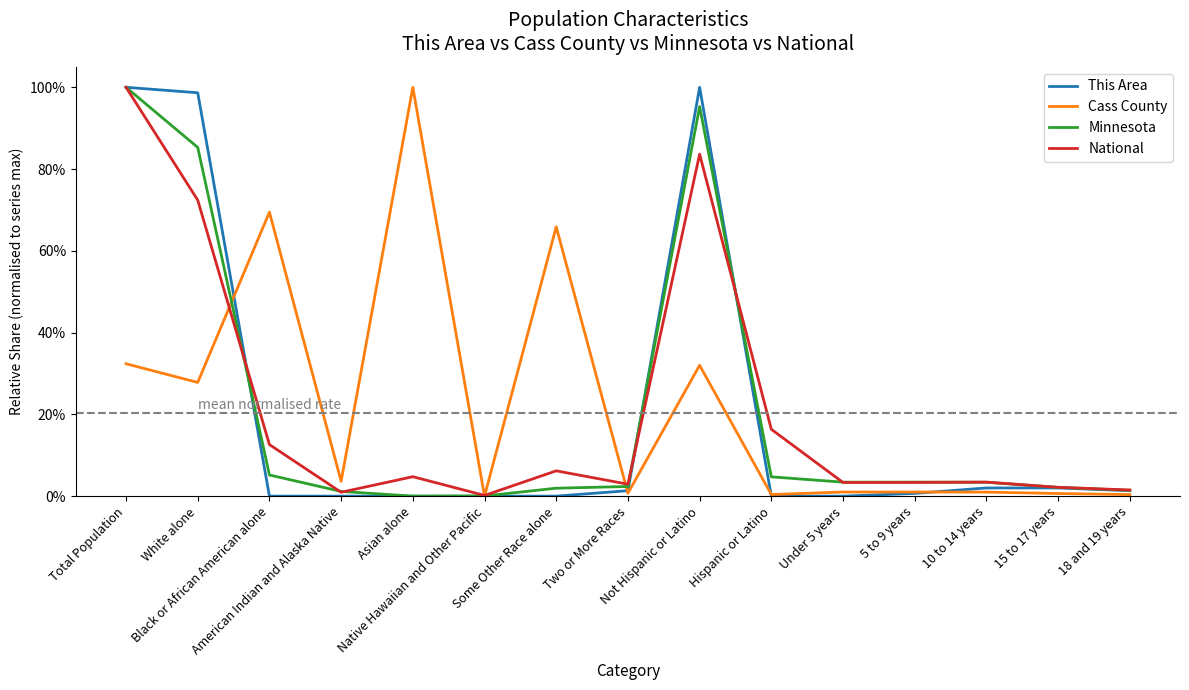

At which category is the sum across all series the highest?

Total Population